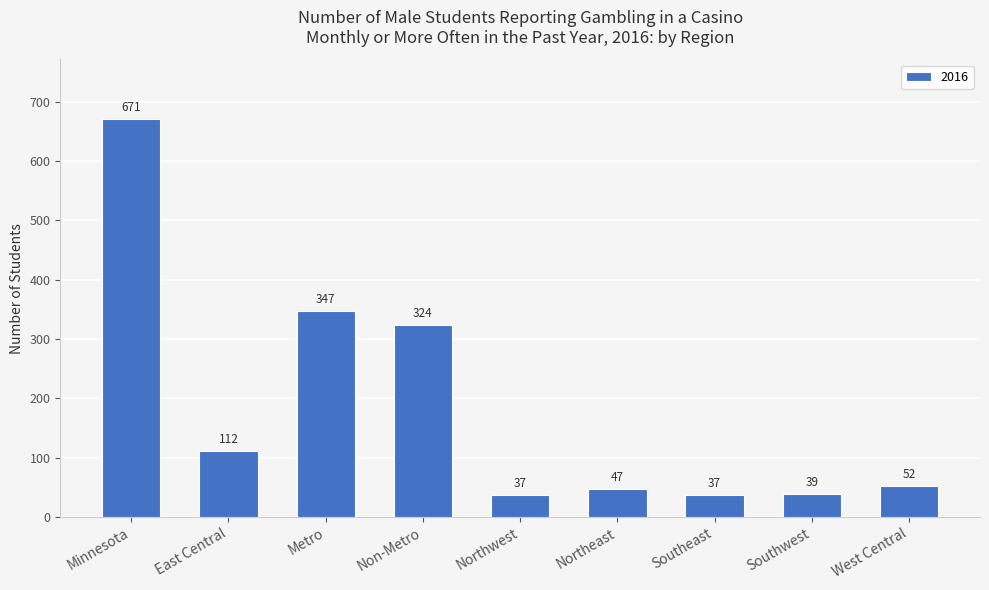

How many data points are less than 52?

4